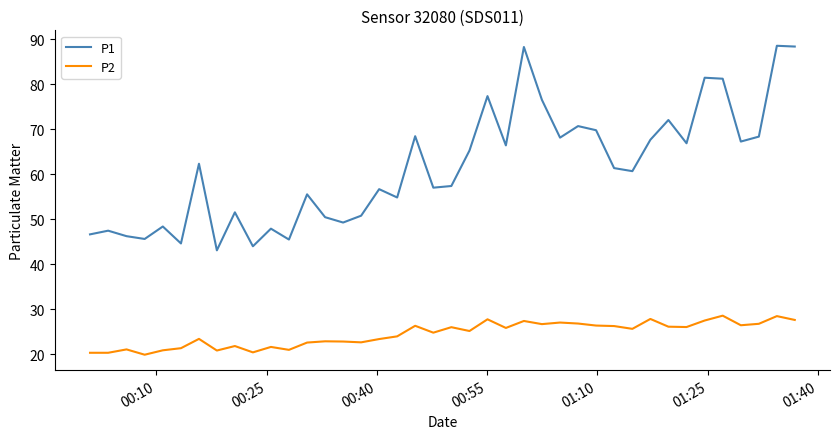

What is the average value of the P1 series?

61.5